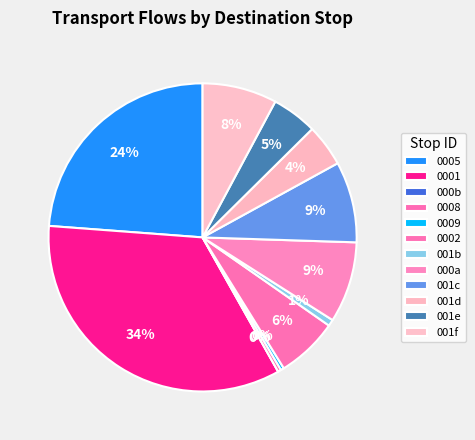

To the nearest percent, what is the difference between the 9 and 4 slice percentages?

5%